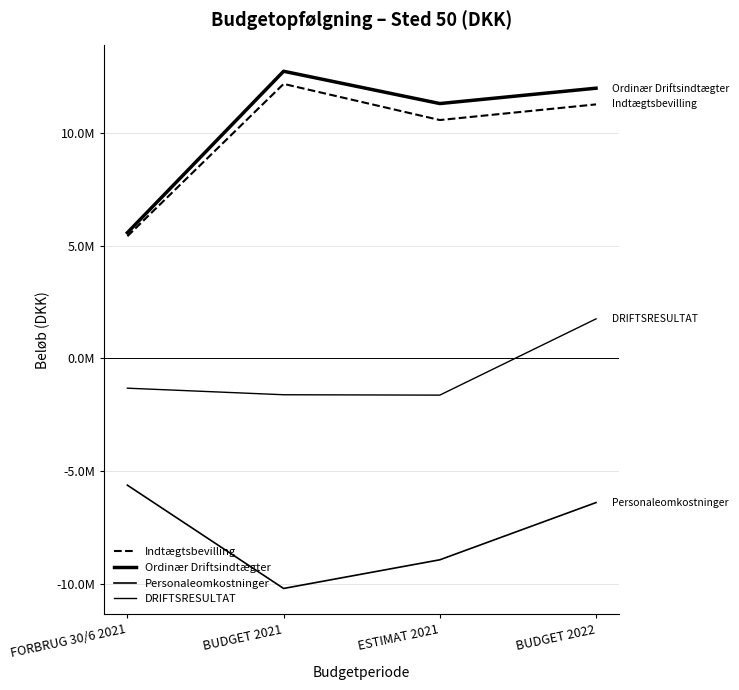

Which category has the highest value in the Indtægtsbevilling series?

BUDGET 2021